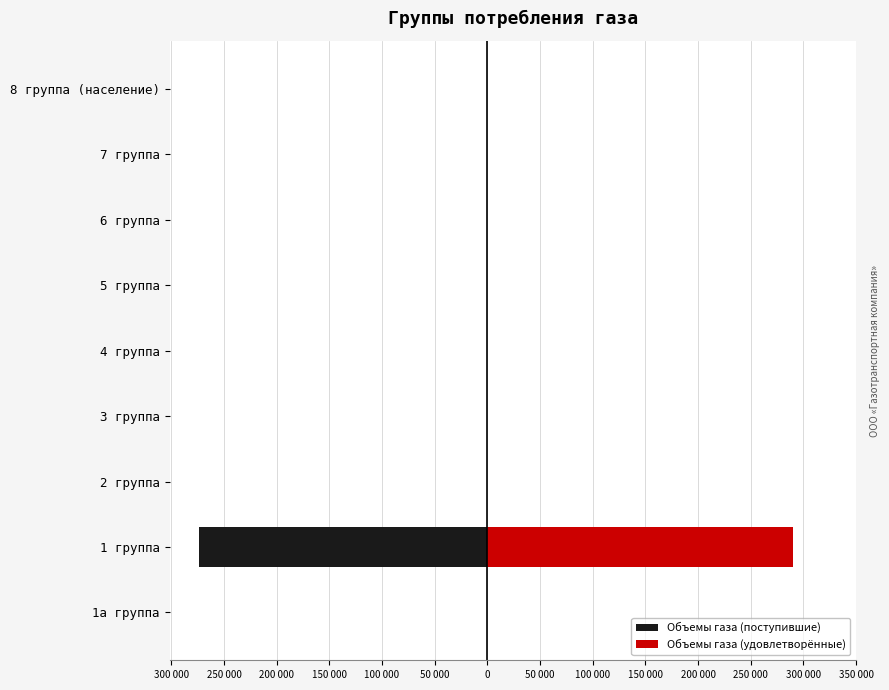

What is the average value of the Объемы газа (удовлетворённые) series?

32264.2